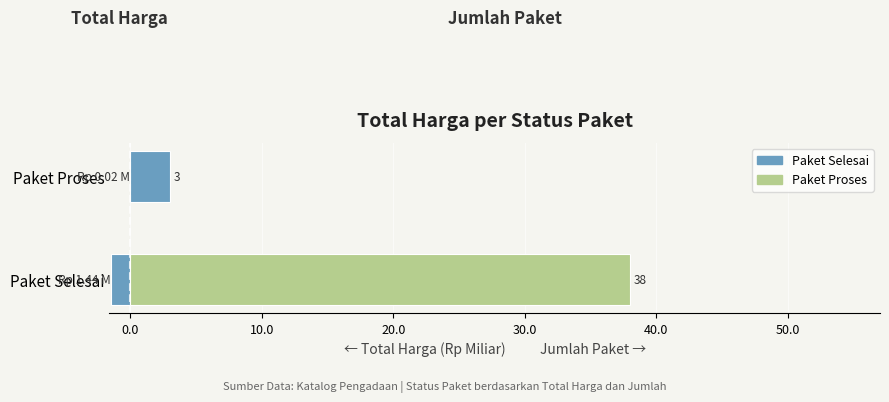

True or false: Jumlah Paket has a value of 66.2 at Paket Selesai.

False